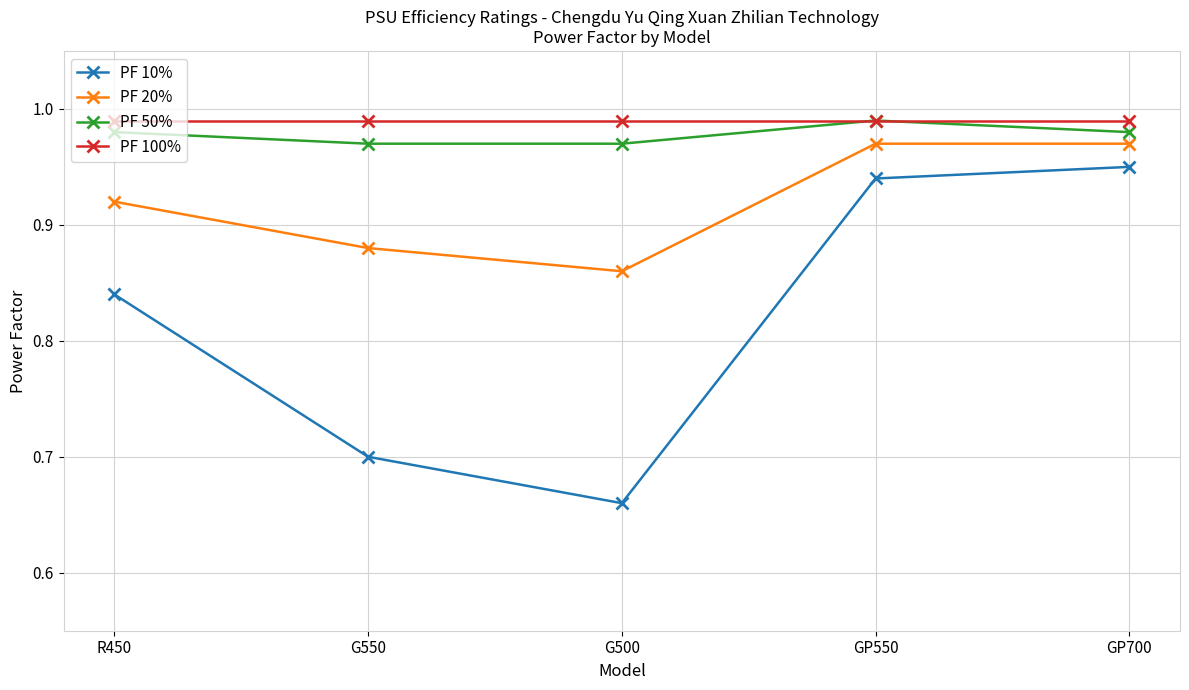

Count the PF 20% values in the range 0 to 1.

5